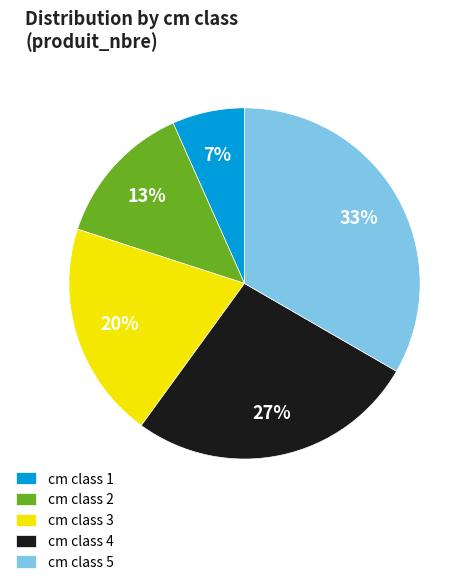

Between cm class 5 and cm class 1, which is larger?

cm class 5